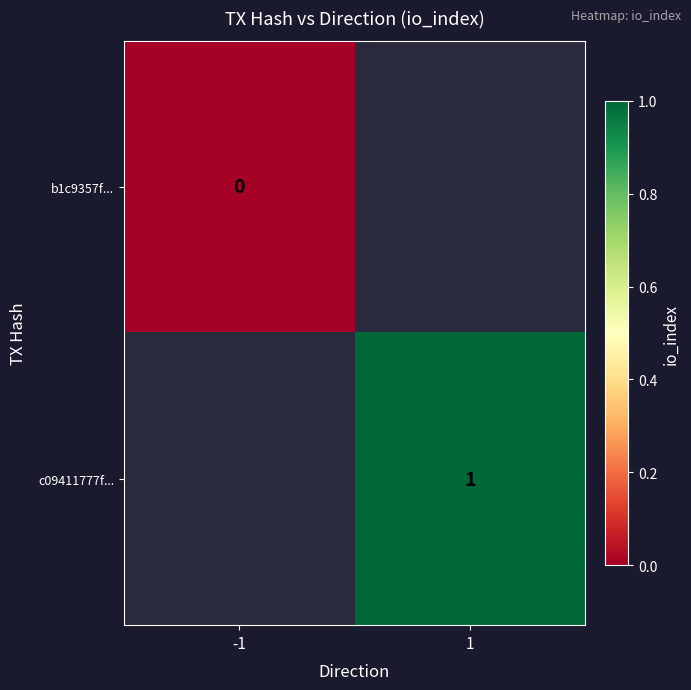

True or false: c09411777f... has a value of 2 at 1.

False